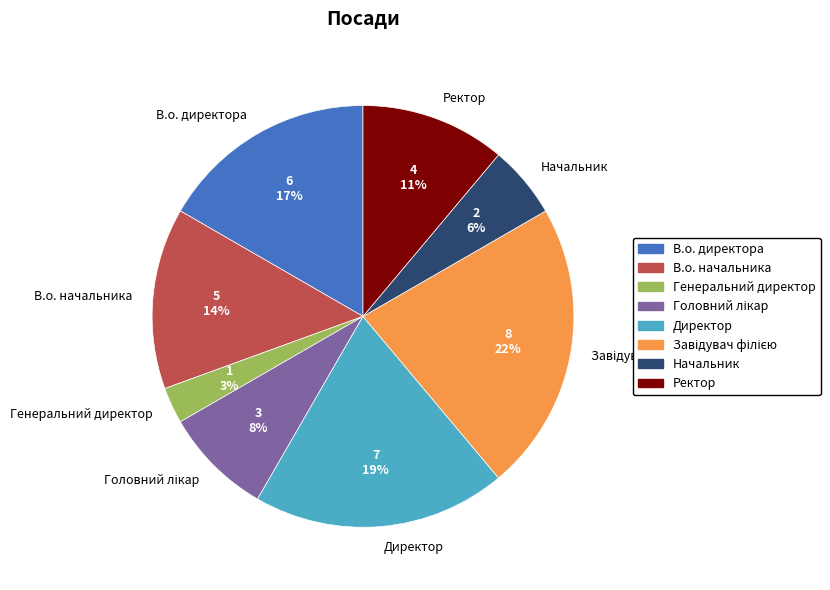

How many segments does this pie chart have?

8